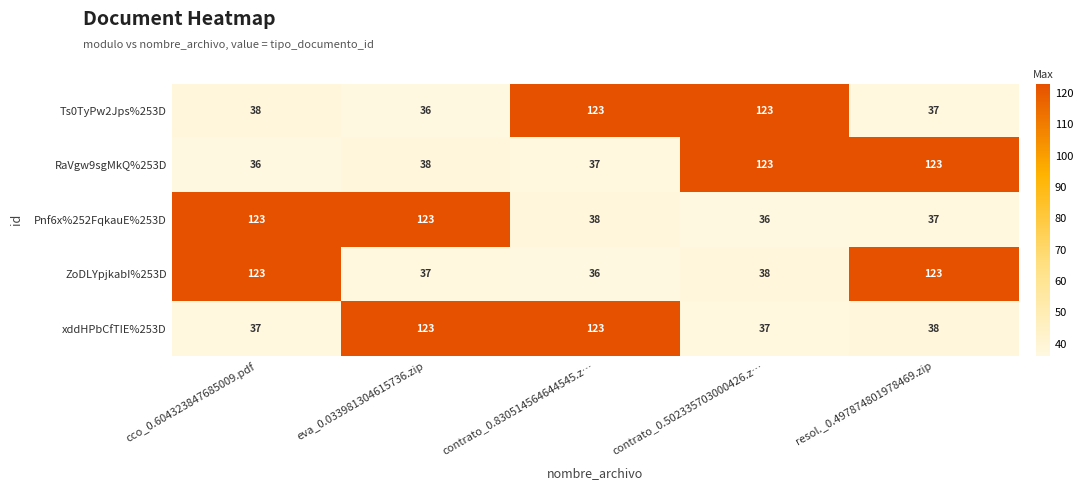

What is the smallest value displayed?

36